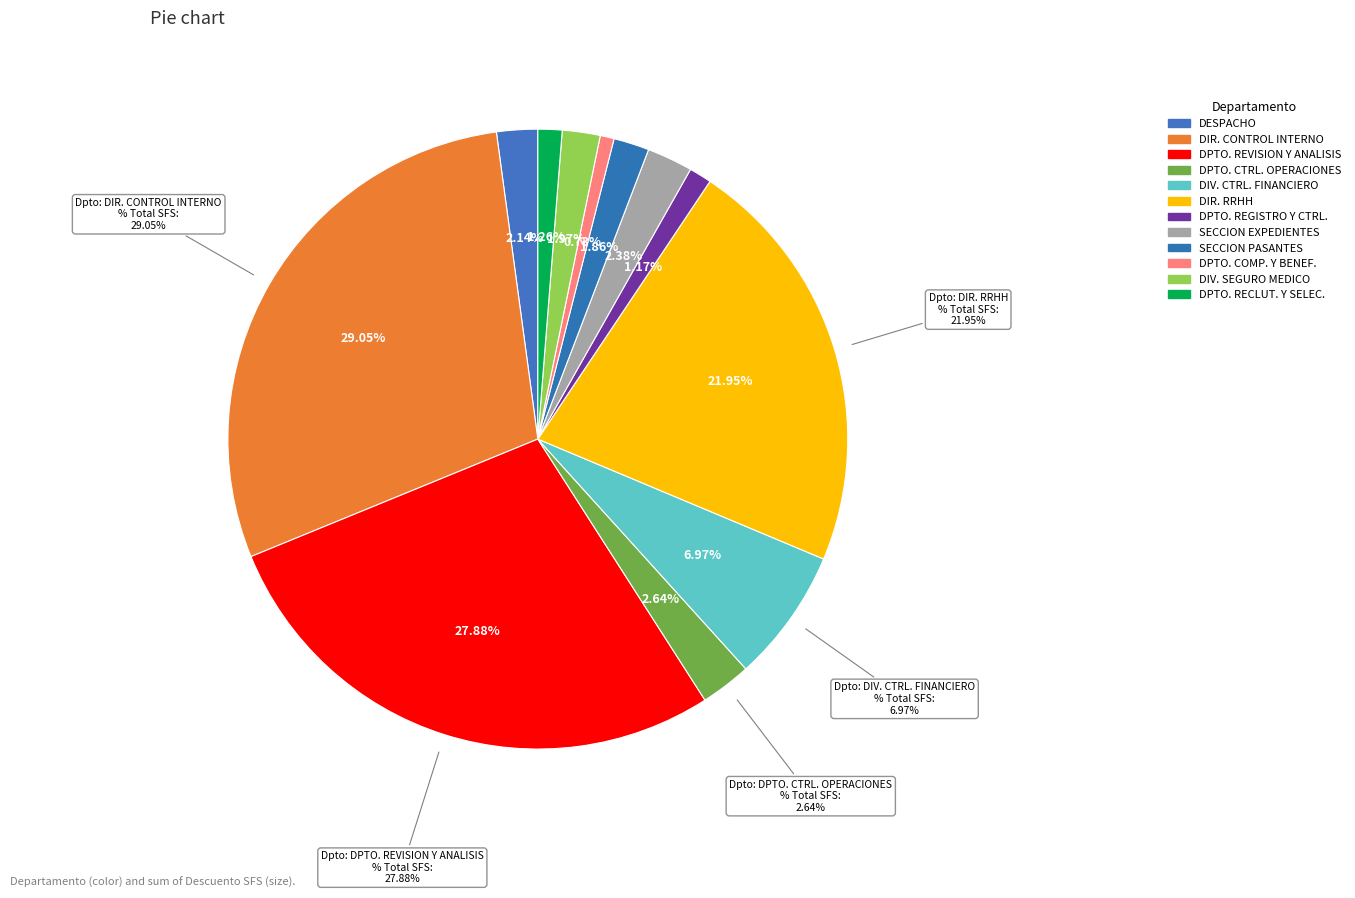

What portion of the pie excludes DIRECCION DE RECURSOS HUMANOS?

78.1%